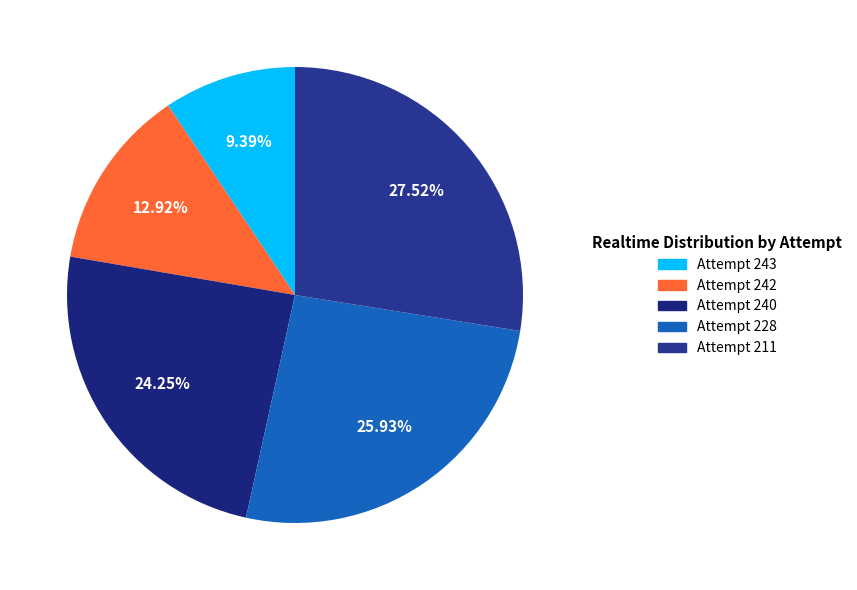

What percentage is the Attempt 240 slice, to the nearest percent?

24%